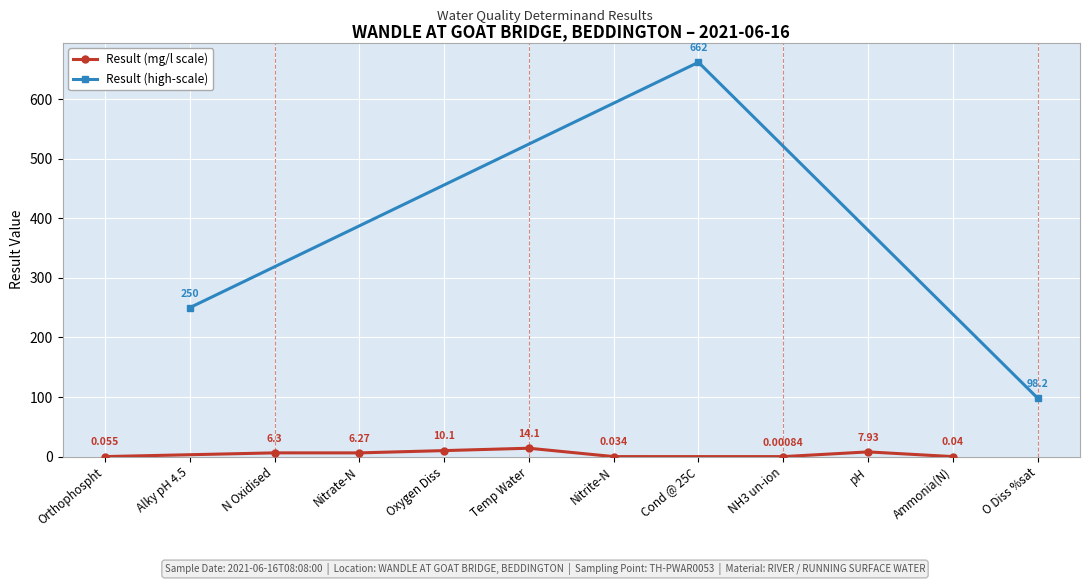

What is the average value of the result series?

87.9